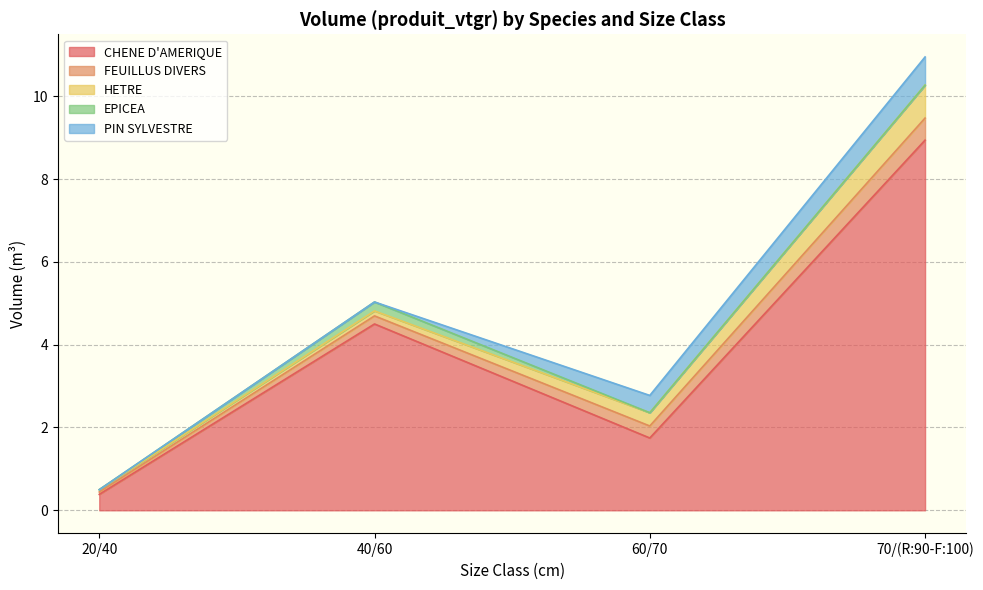

In CHENE D'AMERIQUE, how many points are lower than both neighbors (excluding endpoints)?

1